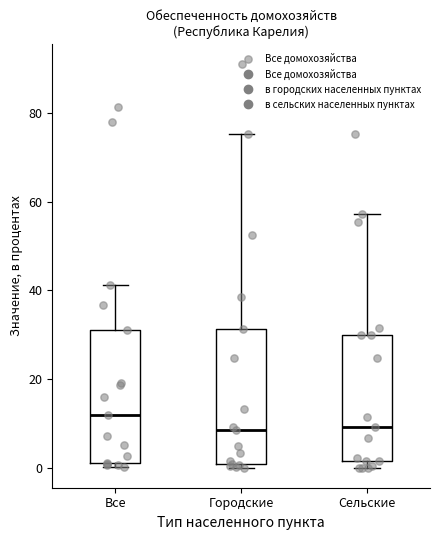

Reading left to right, read every box against the y-axis: the position of its median line, the range the box covers, and the ends of its whiskers. The values are not printed on the chart, so give them approximately, as read against the axis.

Все: median 12, box 2 to 30, whiskers 0 to 42
Городские: median 8, box 0 to 32, whiskers 0 (just below the box's lower edge) to 76
Сельские: median 10, box 2 to 30, whiskers 0 to 58